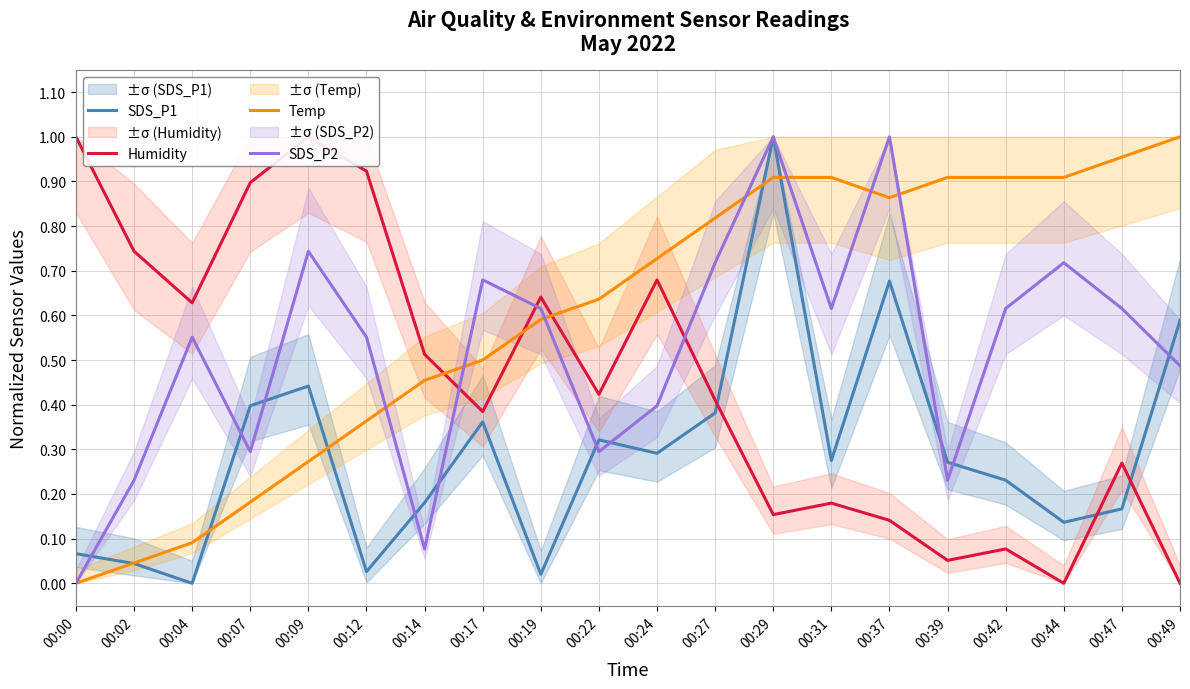

How many times do Temp and SDS_P2 cross each other?

7